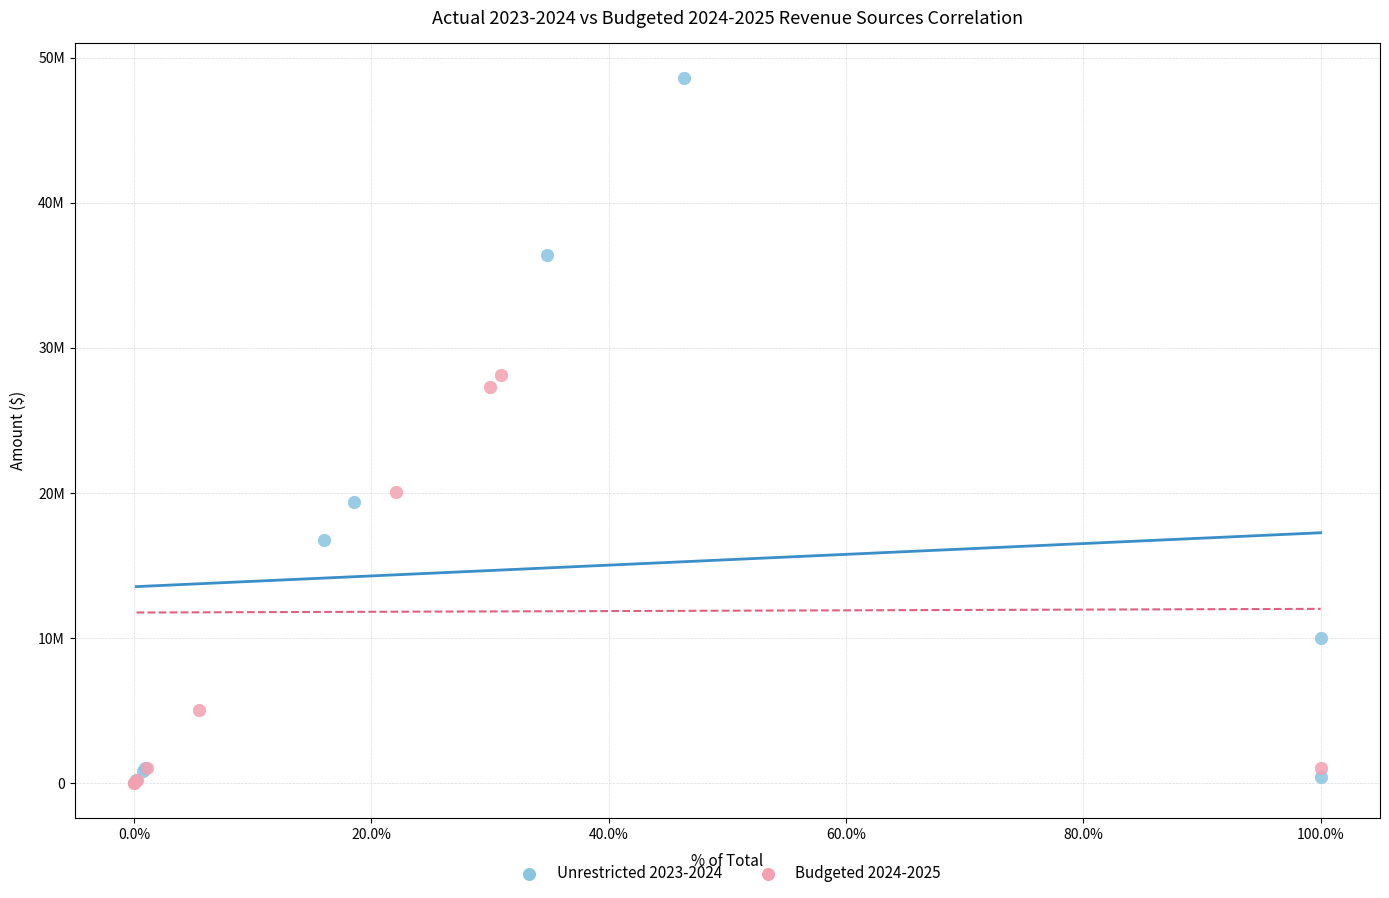

Which series has the widest spread of Y values?

Unrestricted 2023-2024